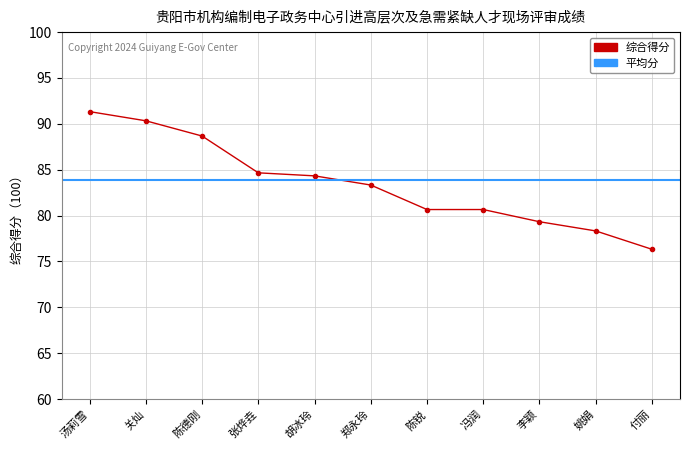

Reading left to right, transcribe all the data shown in this chart.

汤莉雪=91.3	关灿=90.3	陈德刚=88.7	张烨垚=84.7	胡冰玲=84.3	郑永玲=83.3	陈锐=80.7	冯润=80.7	李颖=79.3	姚娟=78.3	付丽=76.3